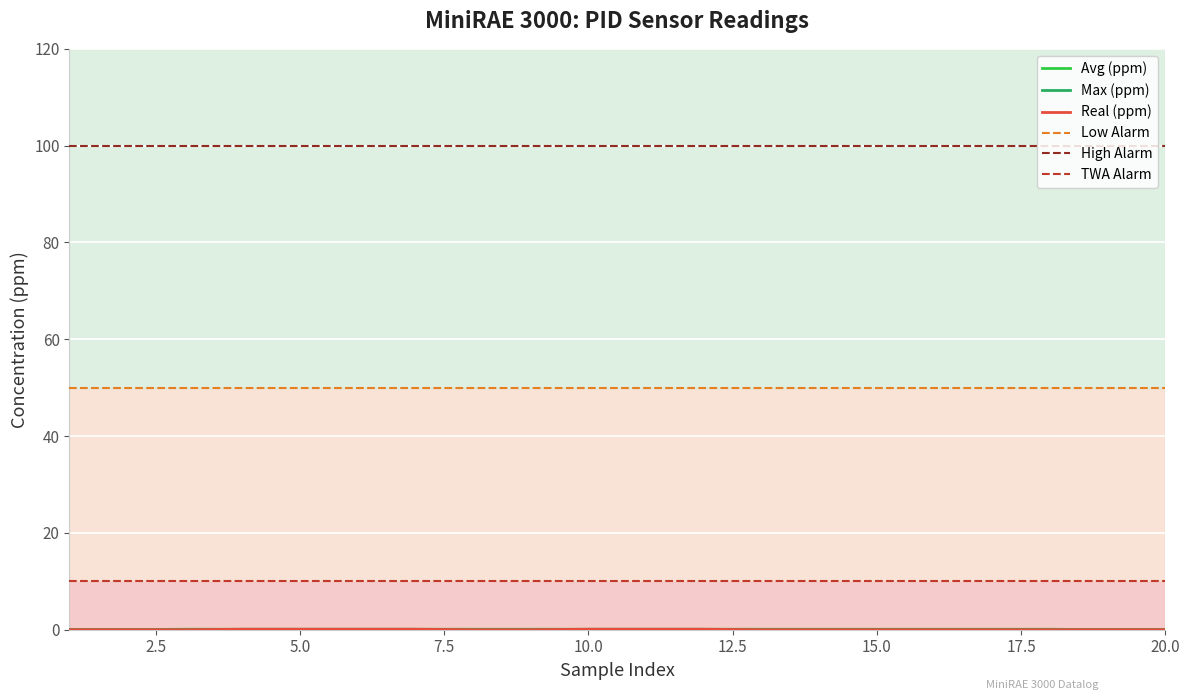

What is the maximum value for TWA Alarm?

10.0